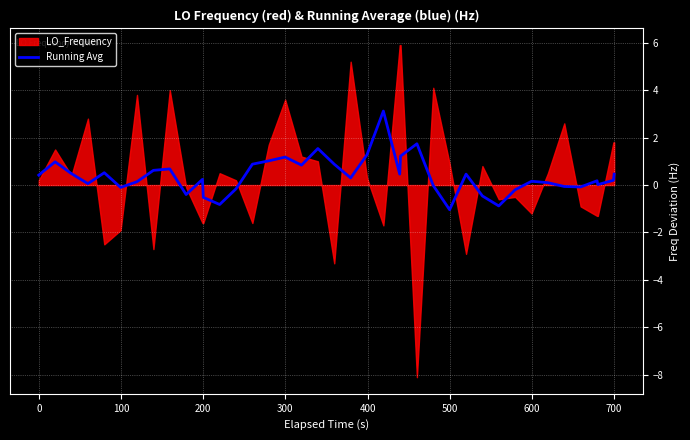

What is the minimum value for Running Avg?

-1.0